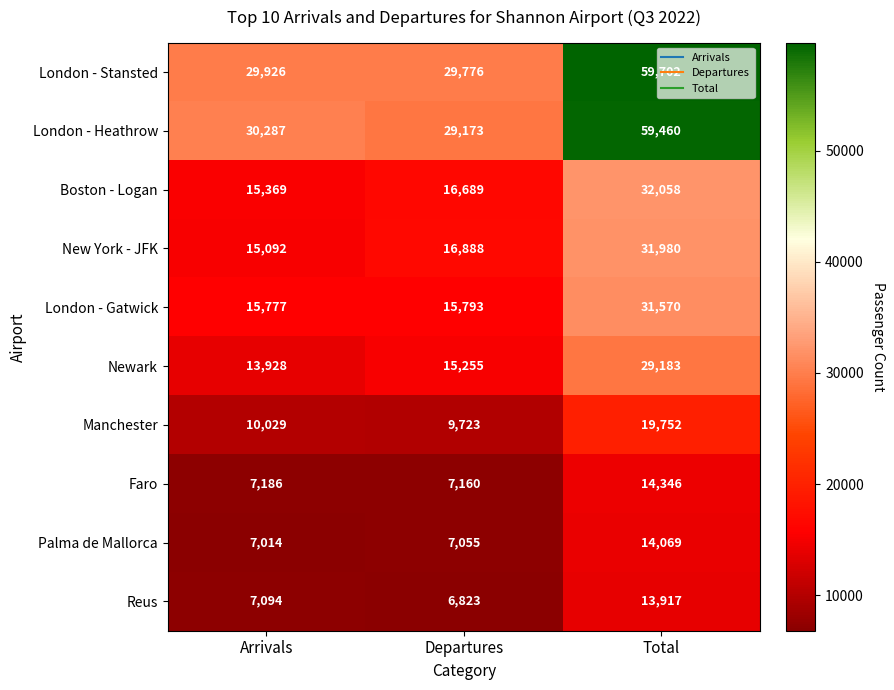

At which category does the chart reach its minimum across all series?

Departures